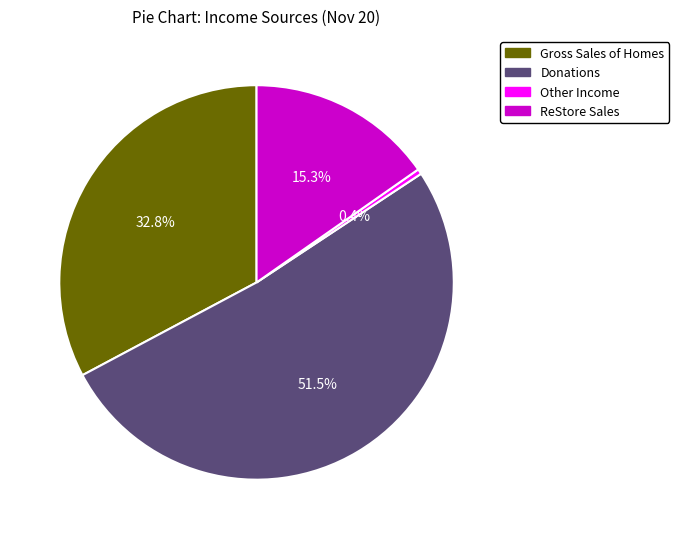

Do Other Income and ReStore Sales together represent more than half of the pie?

No